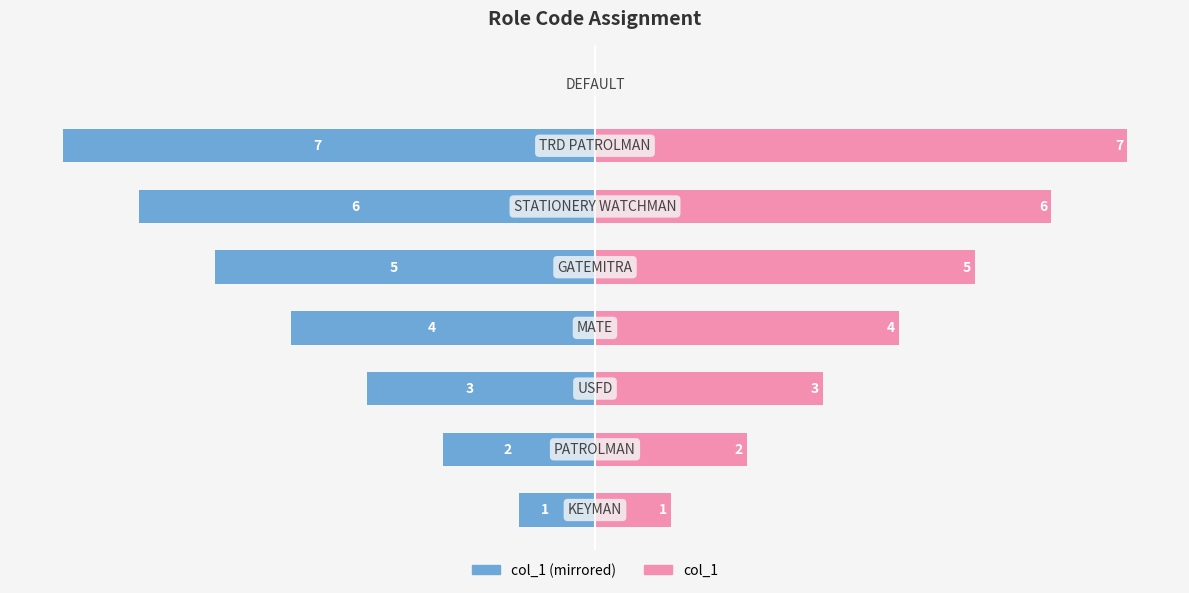

List the series in order of their peak value, lowest first.

col_1 (left), col_1 (right)